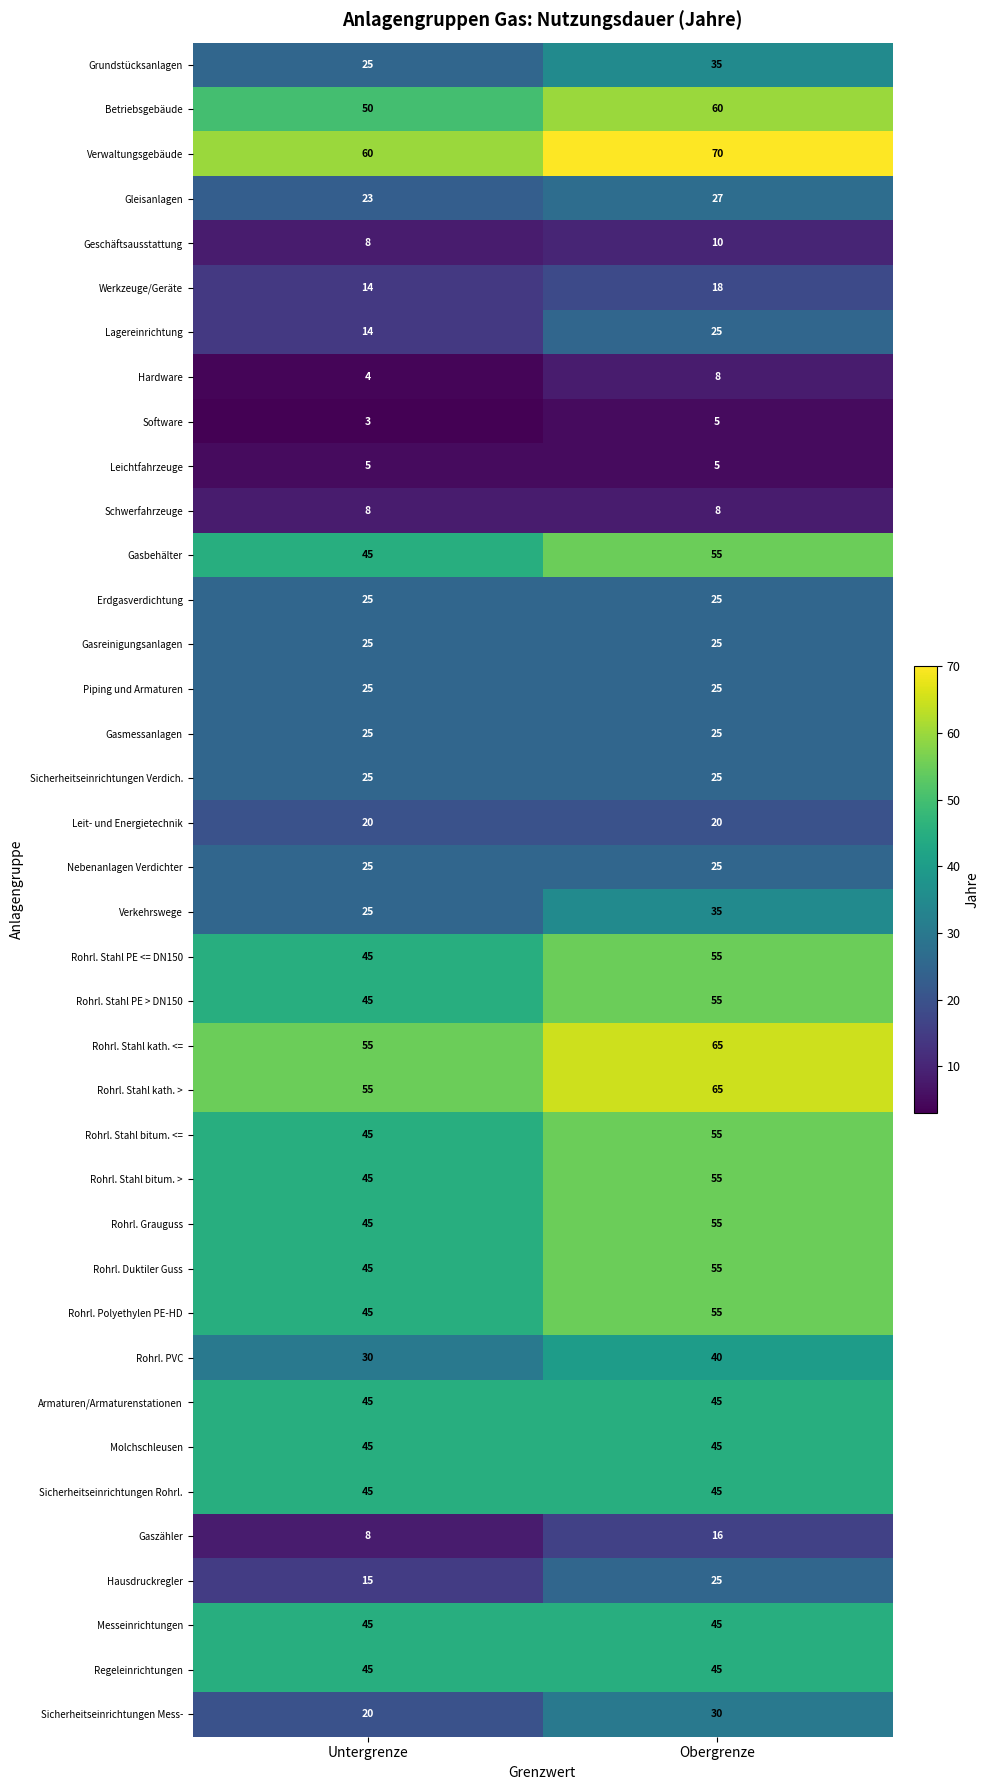

What is the average value of the Rohrl. PVC series?

35